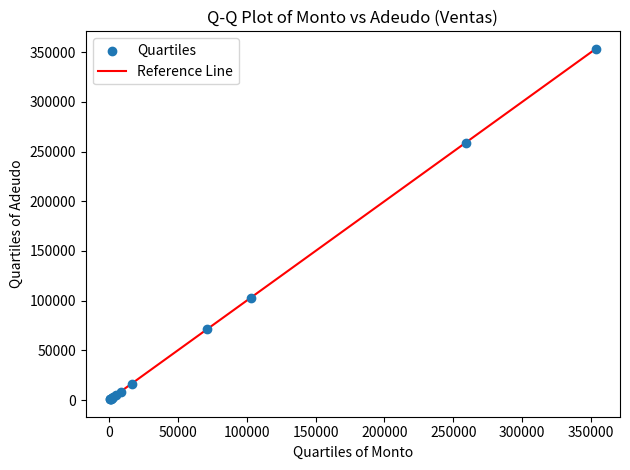

What Y value in the scatter plot is closest to 177075?

103000.0